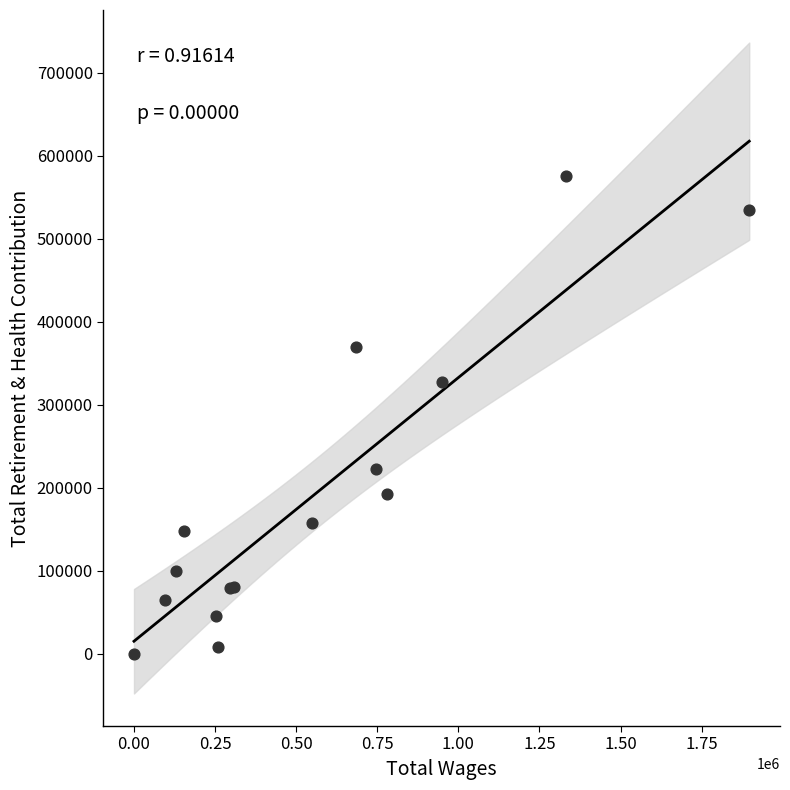

What Y value in the scatter plot is closest to 287748?

327426